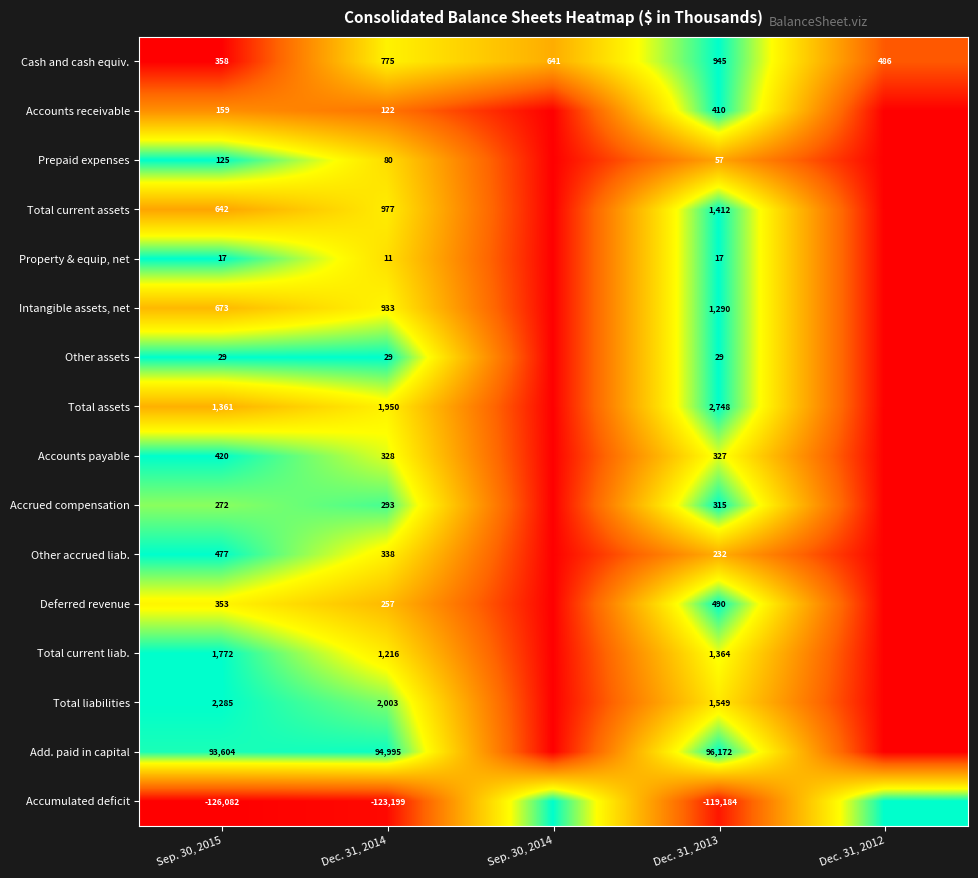

The value of Total liabilities at Dec. 31, 2013 is 1549. True or false?

True